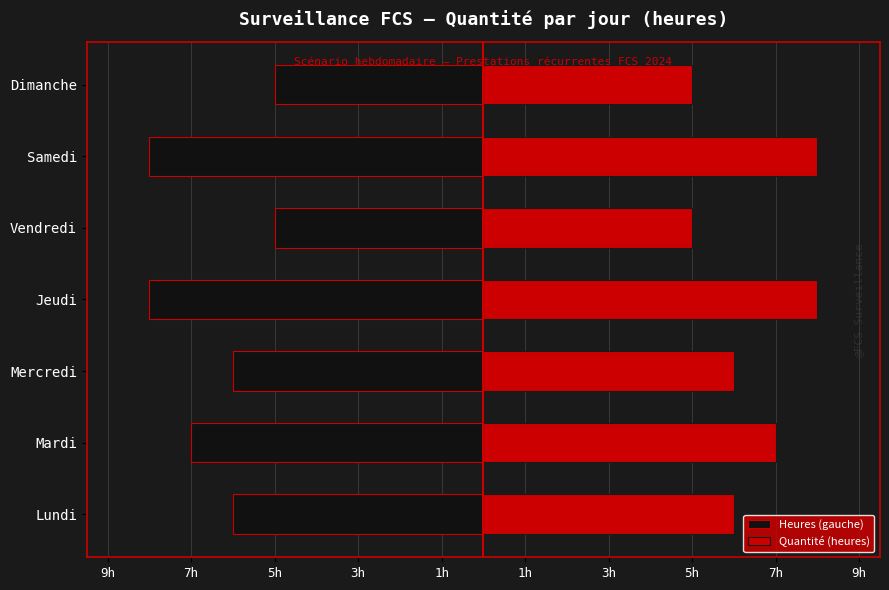

Rank the series at Mercredi from highest to lowest value.

Quantité (heures), Heures (gauche)